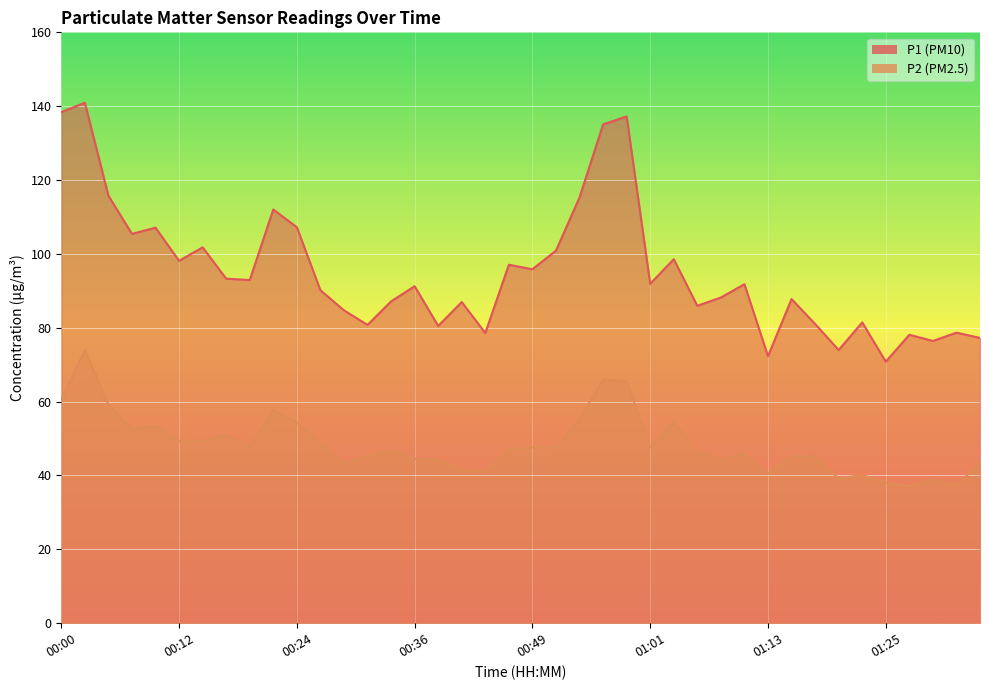

Which category has the highest value in the P2 series?

00:02